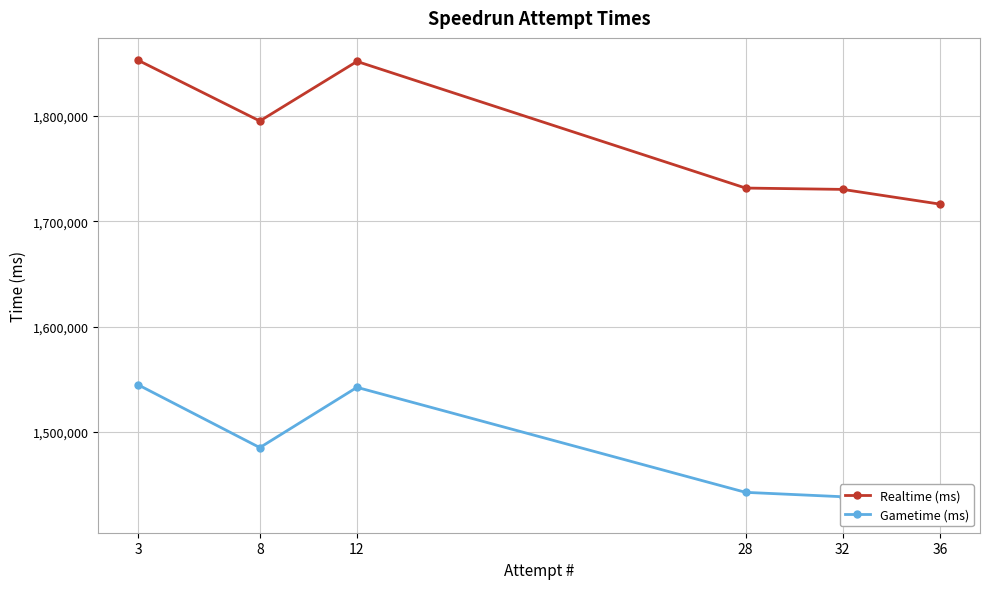

In Gametime (ms), how many points are higher than both neighbors (excluding endpoints)?

1